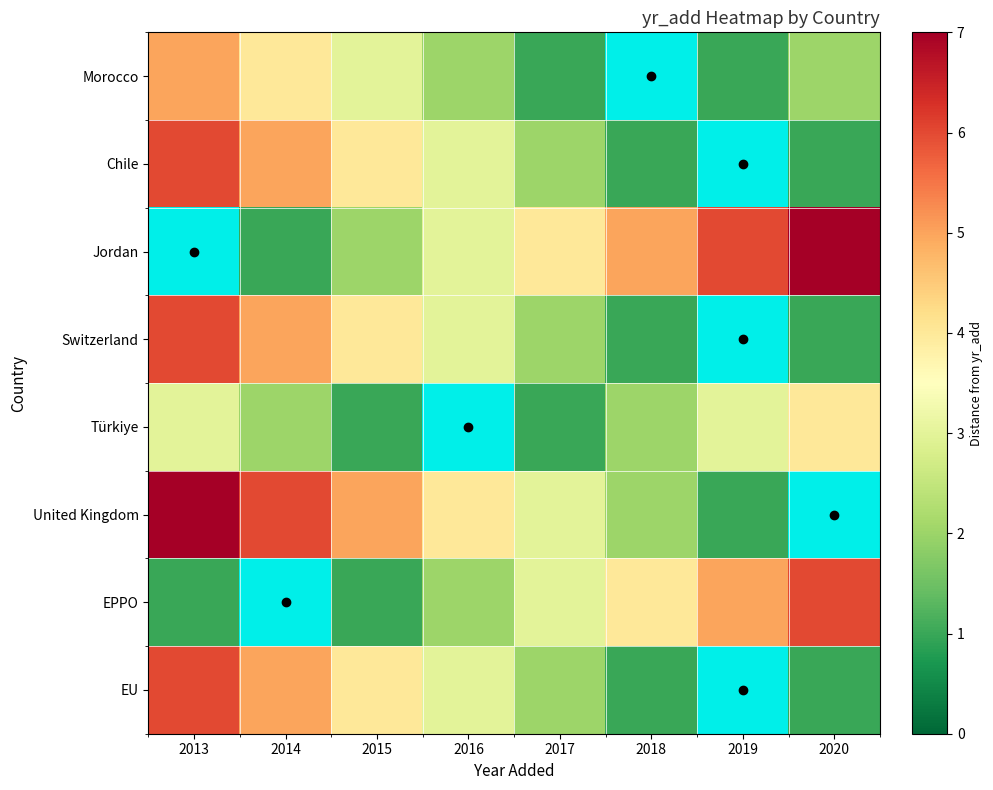

Which series has the largest total across all categories?

Jordan